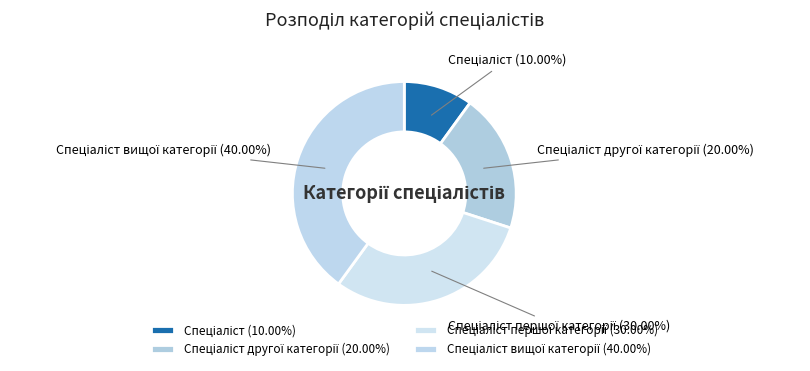

How many segments does this pie chart have?

4